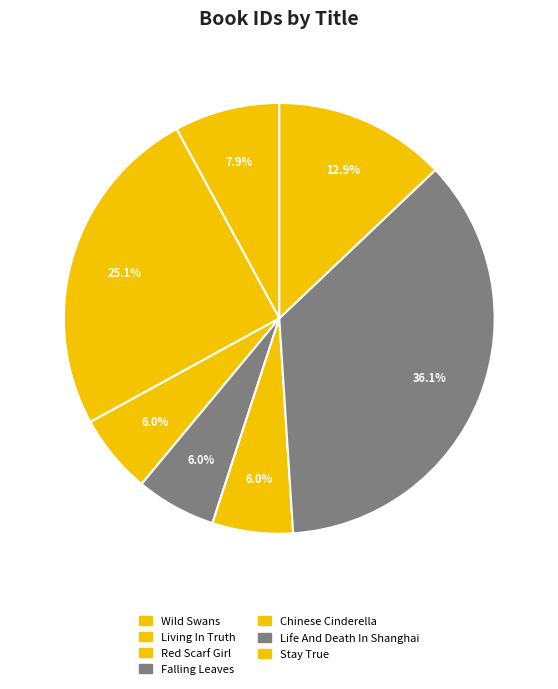

How many slices are in this pie chart?

7